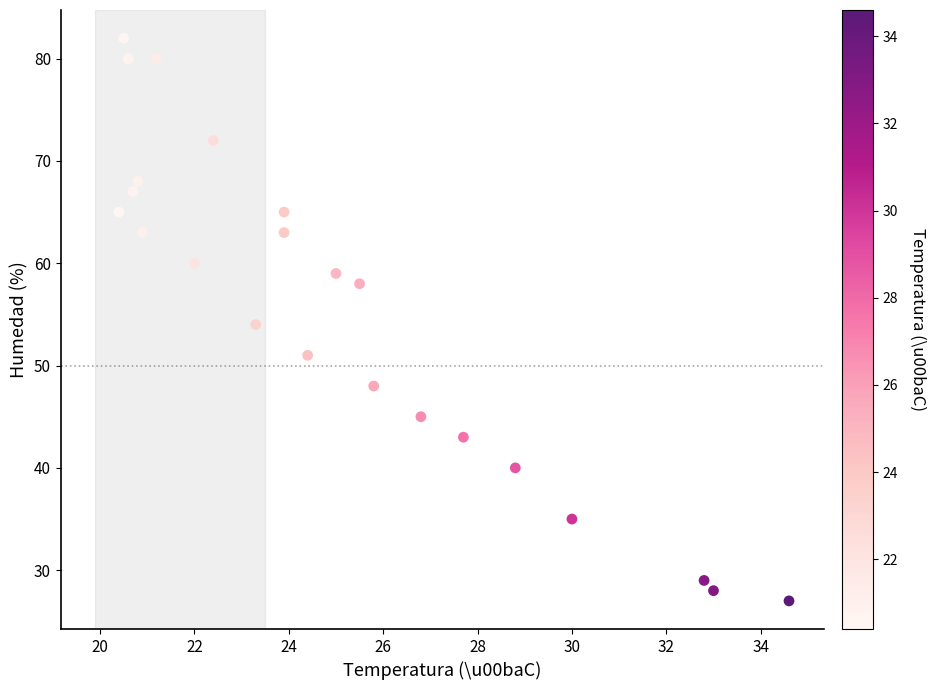

What is the range of Y values (max minus min)?

55